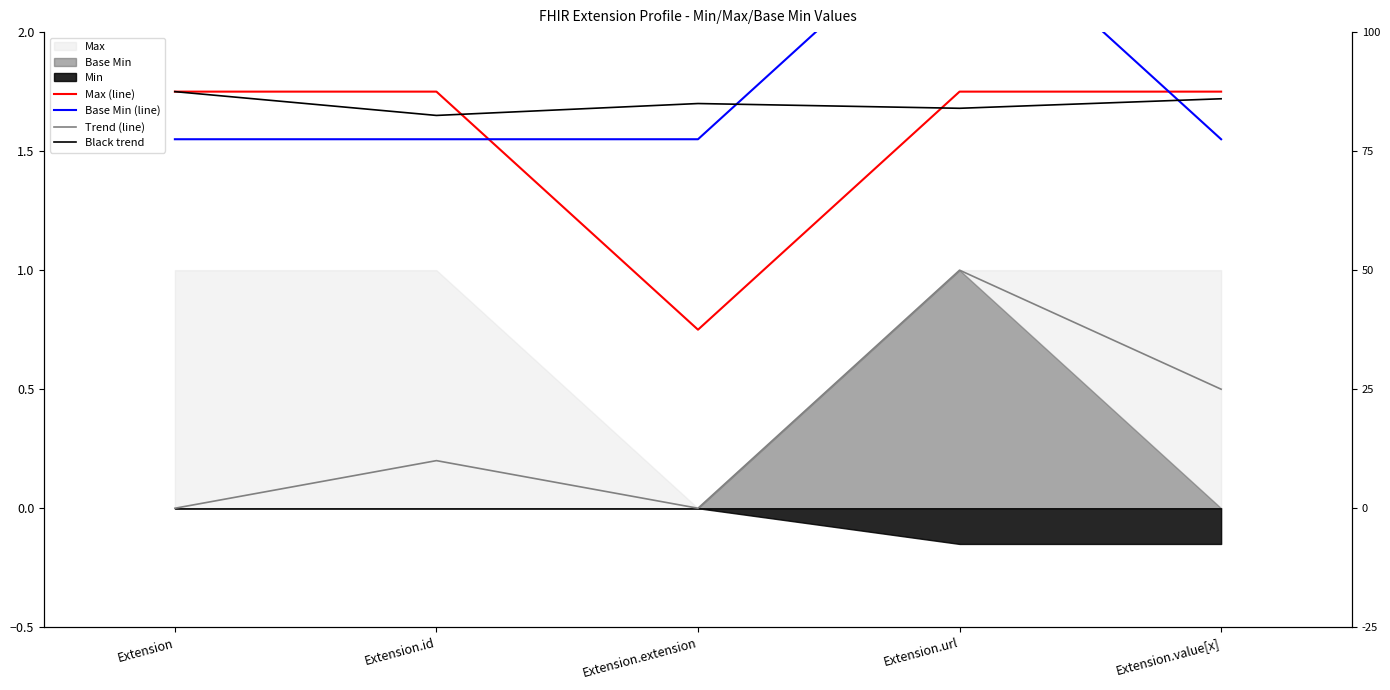

How many values in the Max (line) series exceed 1?

4